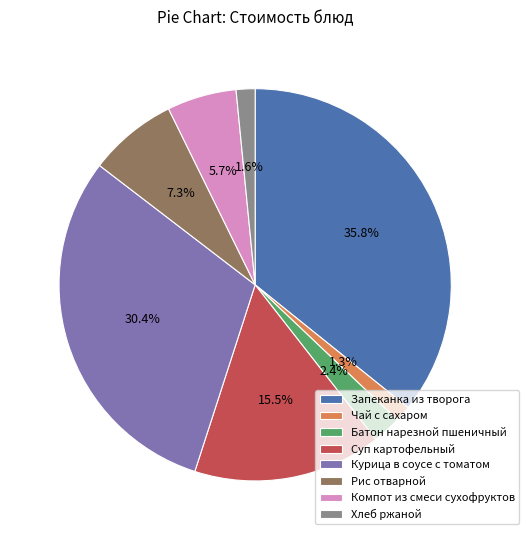

Does Компот из смеси сухофруктов represent more than half of the total?

No